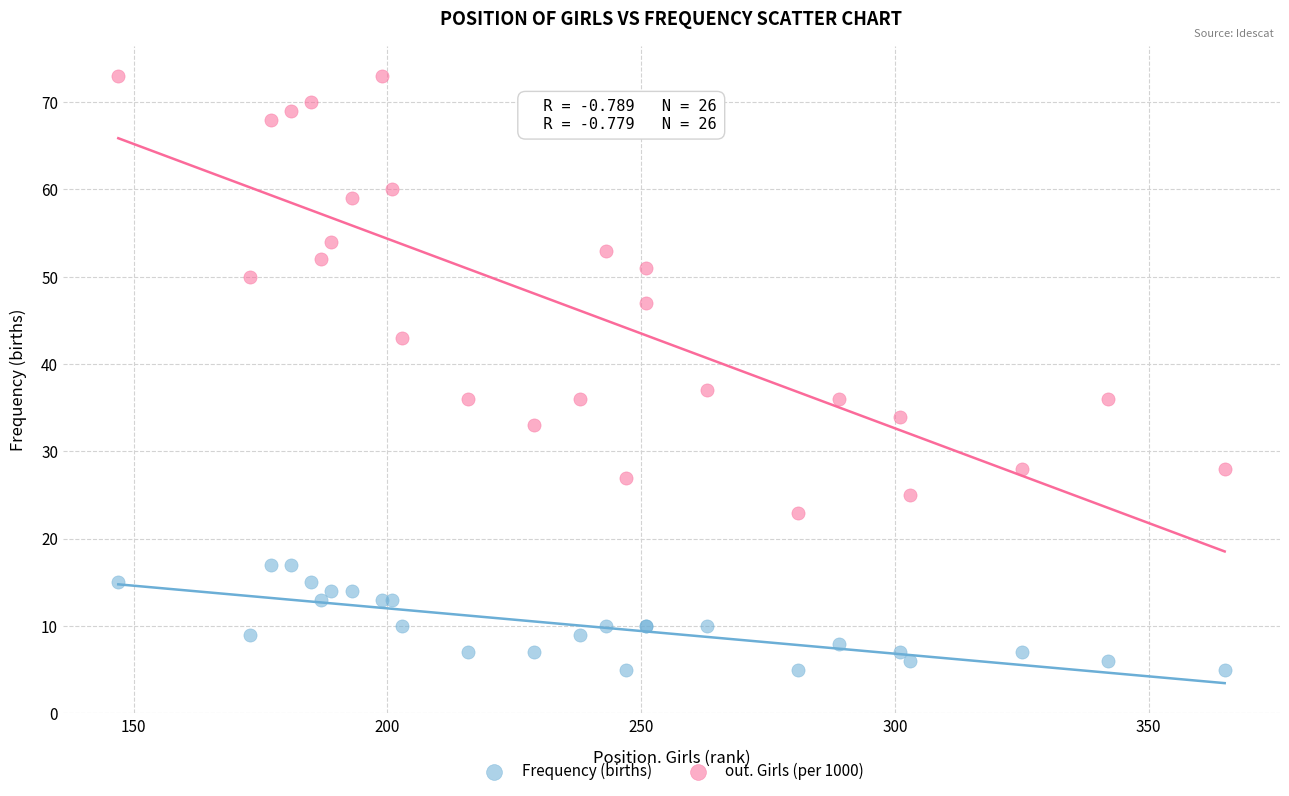

Which series reaches the maximum Y coordinate?

out. Girls (per 1000)